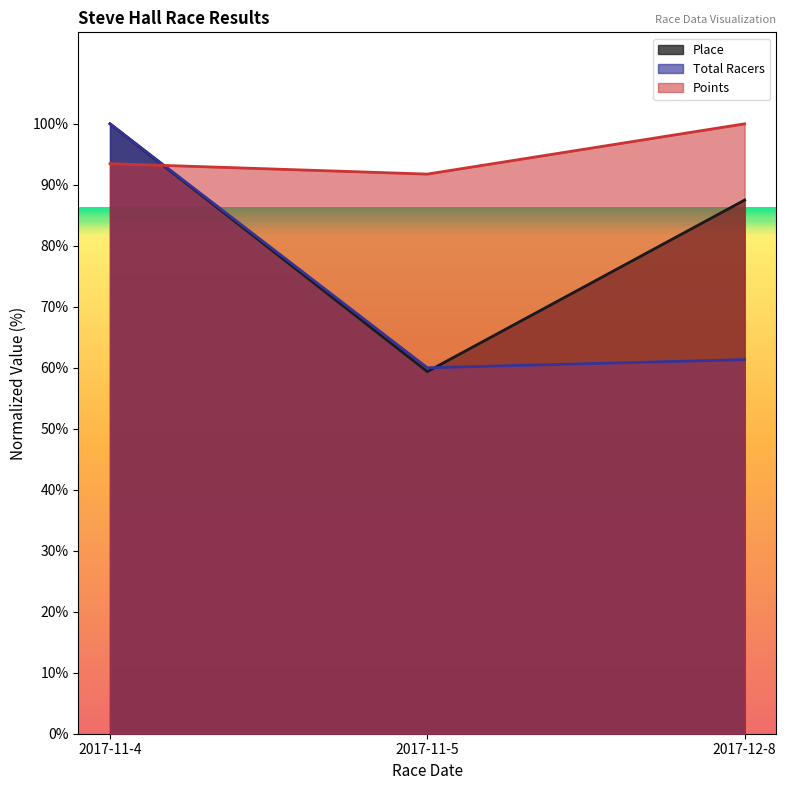

The Total Racers series shows 61.3 at 2017-12-8. True or false?

True